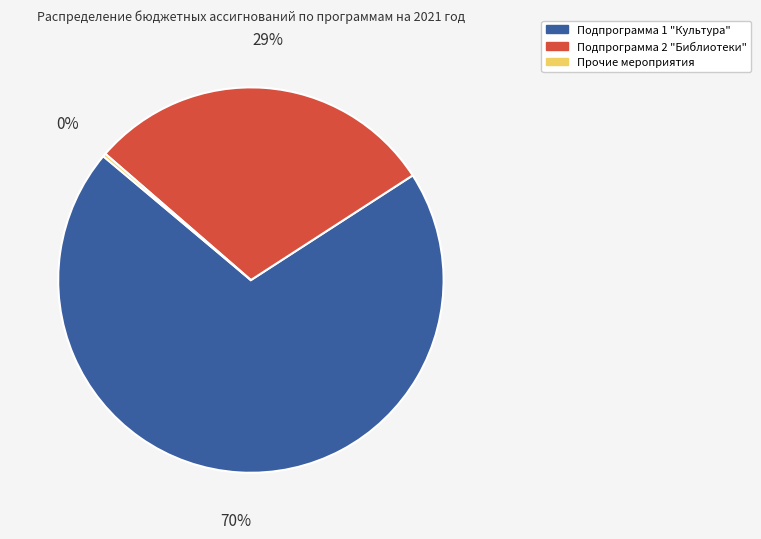

To the nearest percent, what is the average slice percentage?

33%